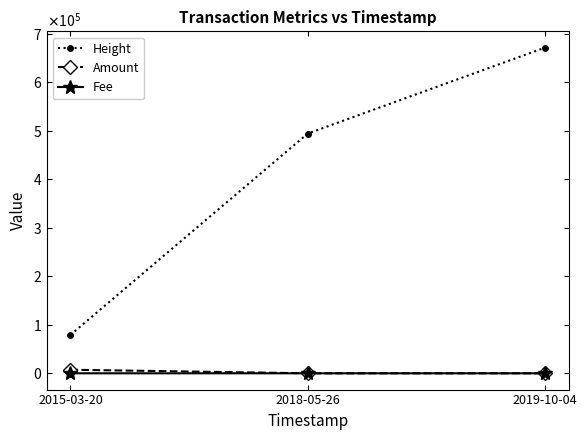

Which series has the largest range (max minus min)?

Height